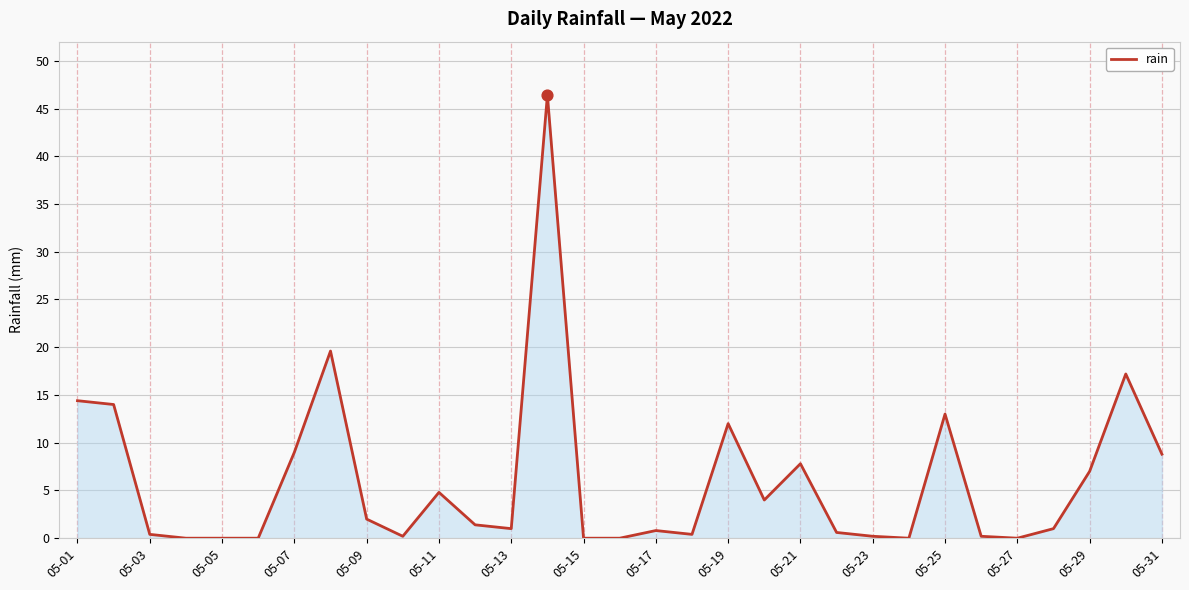

What is the maximum value shown in the chart?

46.4